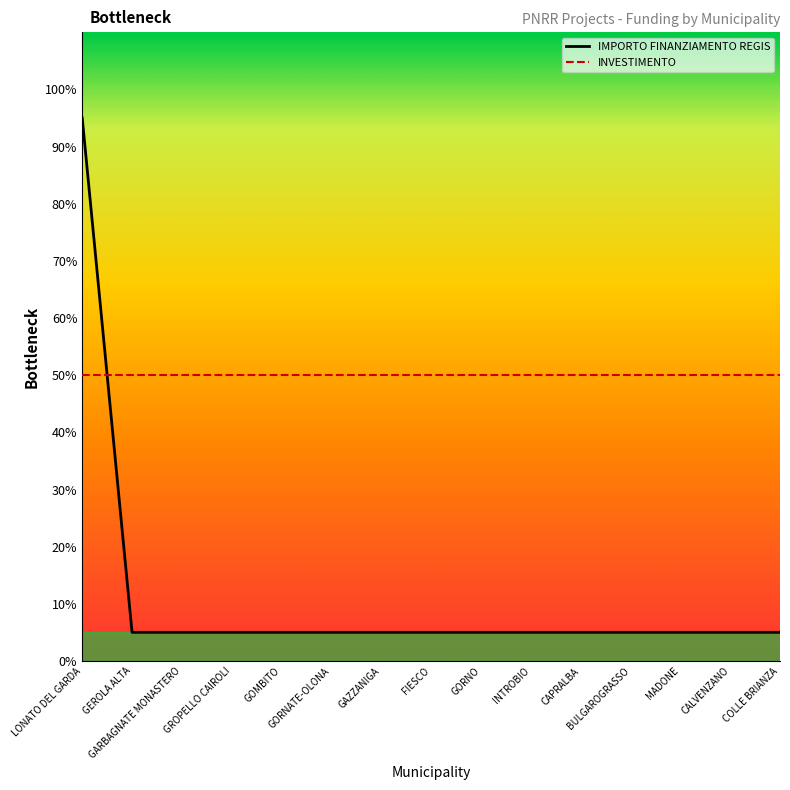

Rank the series by their average value, from highest to lowest.

INVESTIMENTO, IMPORTO FINANZIAMENTO REGIS